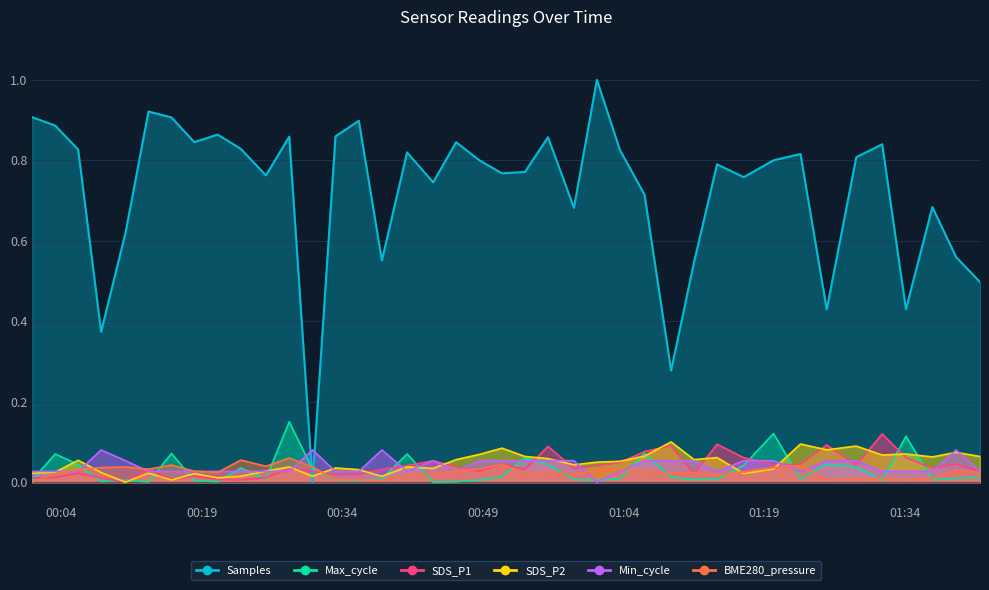

In Min_cycle, how many points are higher than both neighbors (excluding endpoints)?

5